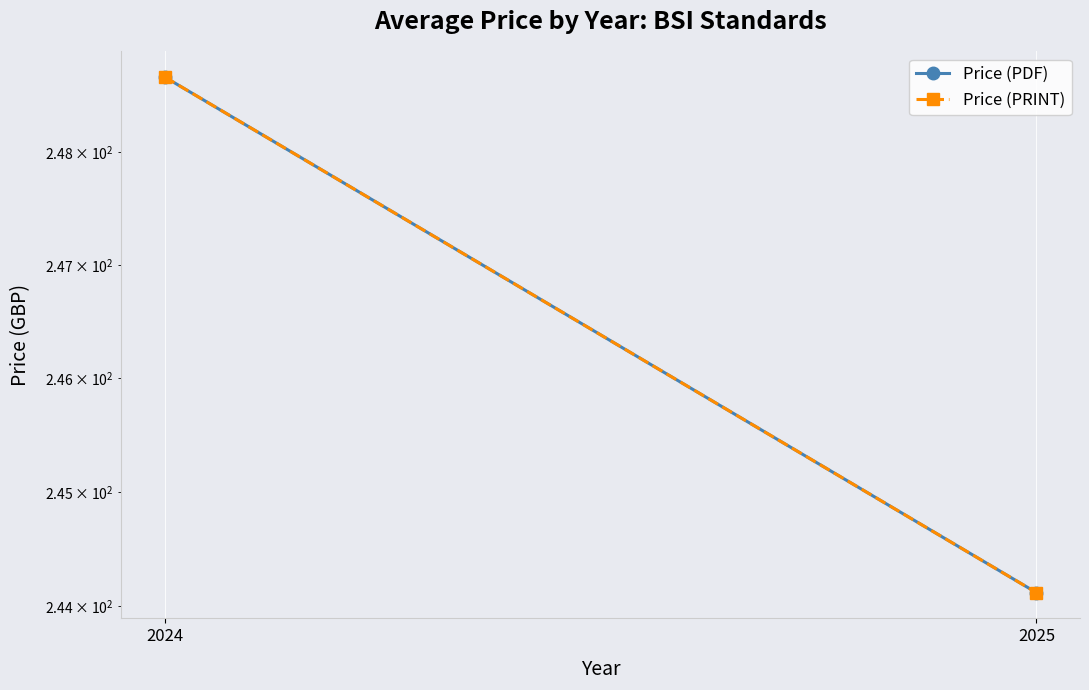

At which label does Price (PDF) reach its minimum?

2025